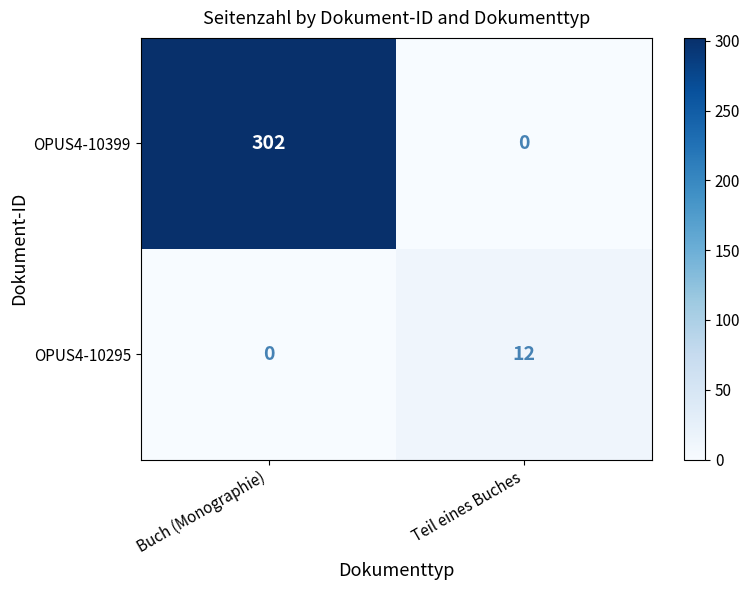

What is the difference between the maximum and minimum values in the OPUS4-10399 series?

302